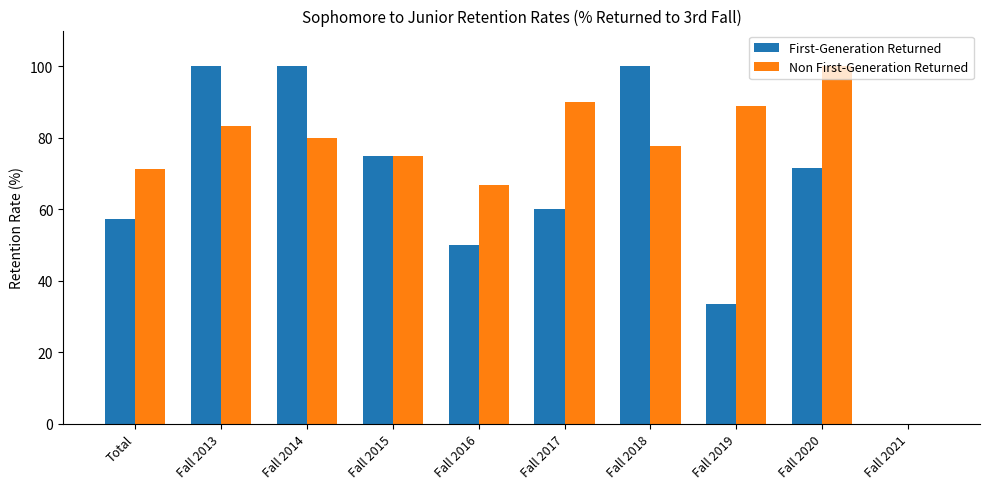

Where is First-Generation Returned nearest to the value 50?

Fall 2016